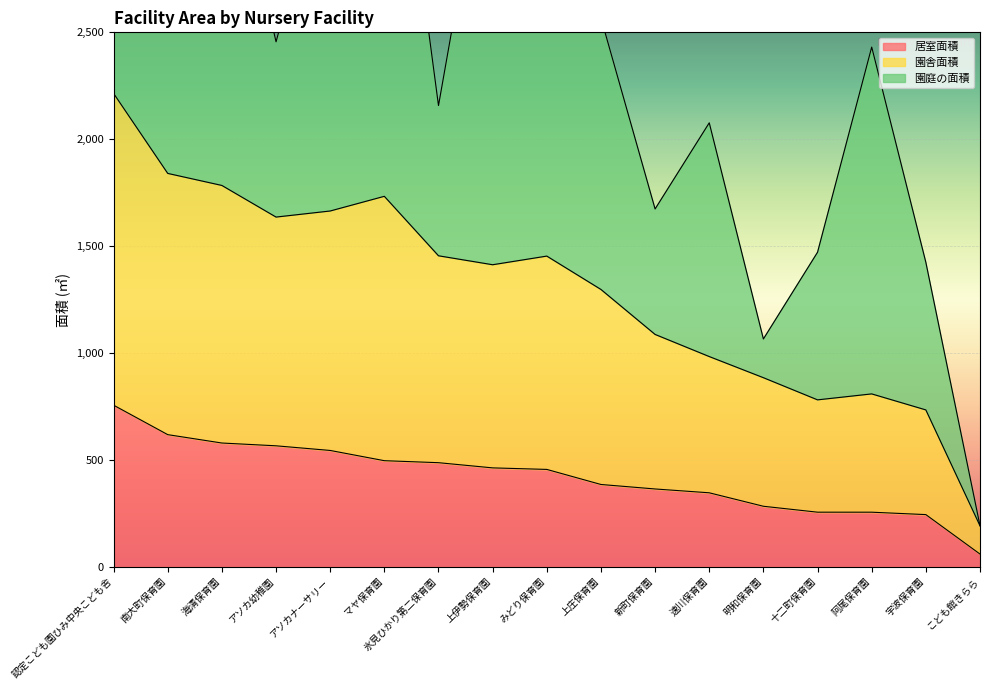

What value does the 園庭の面積 series have at 南大町保育園?

706.5